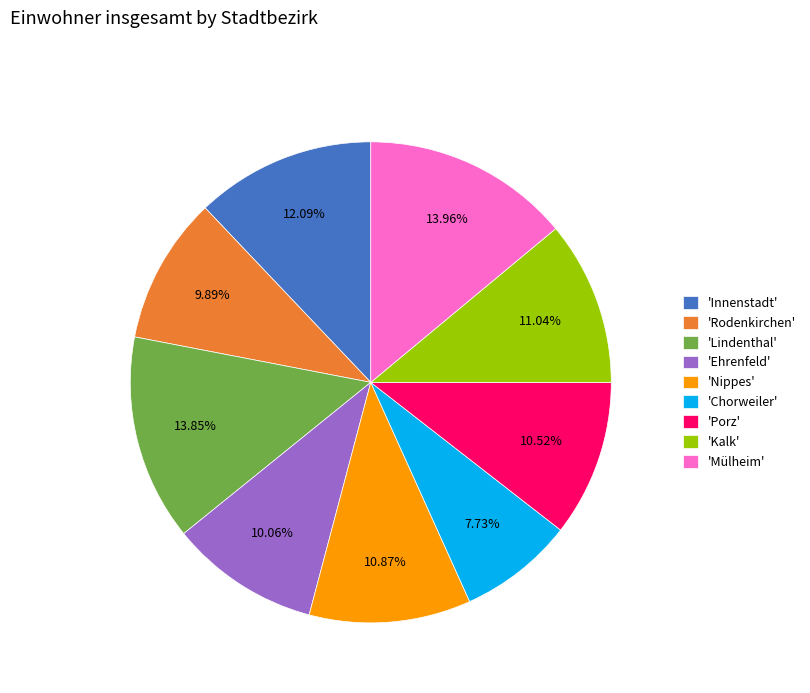

Does 'Rodenkirchen' represent more than half of the total?

No